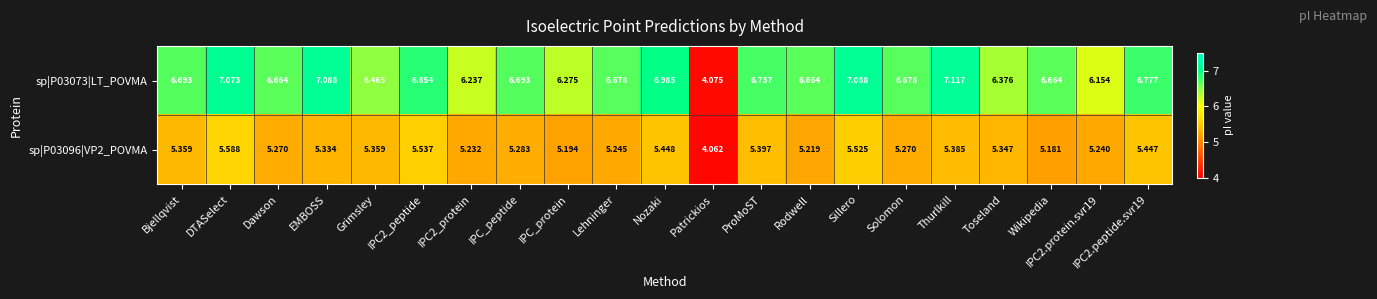

At which category is the sum across all series the highest?

DTASelect